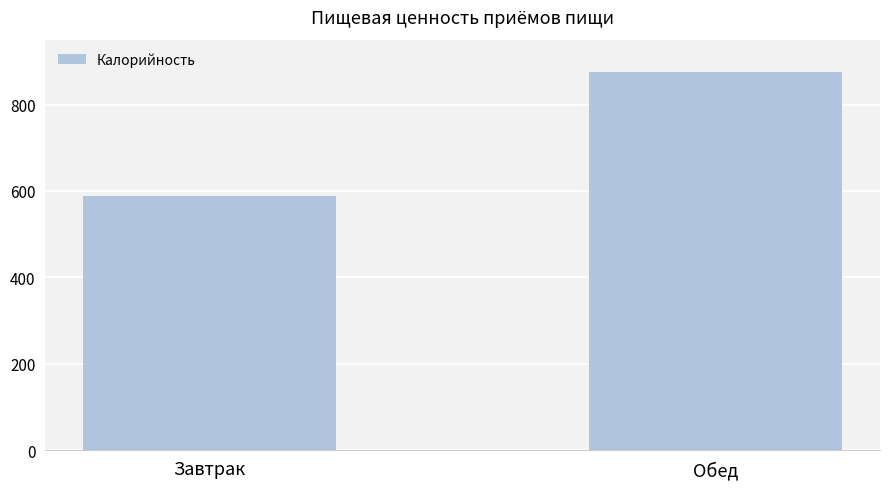

Which label corresponds to the largest value in the chart?

Обед